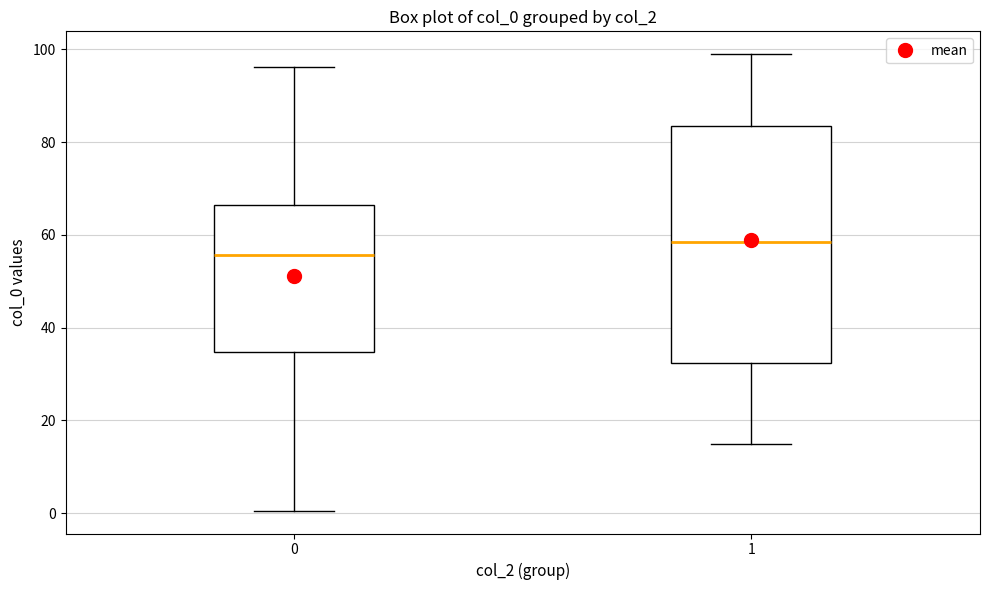

Reading left to right, transcribe this box plot: for each box, give where its median line is, the range the box spans, and where its two whiskers end, as read against the y-axis. The values are not printed on the chart, so give them approximately, as read against the axis.

0: median 56, box 34 to 66, whiskers 0 to 96
1: median 58, box 32 to 84, whiskers 14 to 98